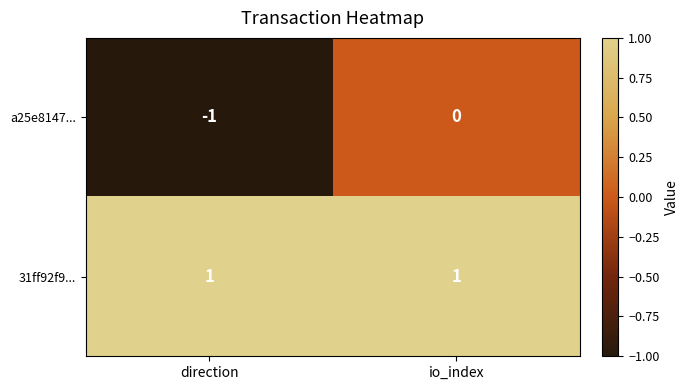

Where is a25e8147... nearest to the value 0?

io_index